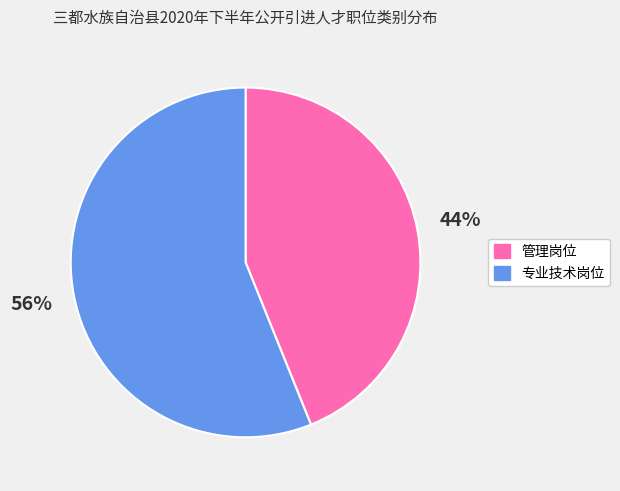

Which category has the biggest portion of the pie?

专业技术岗位